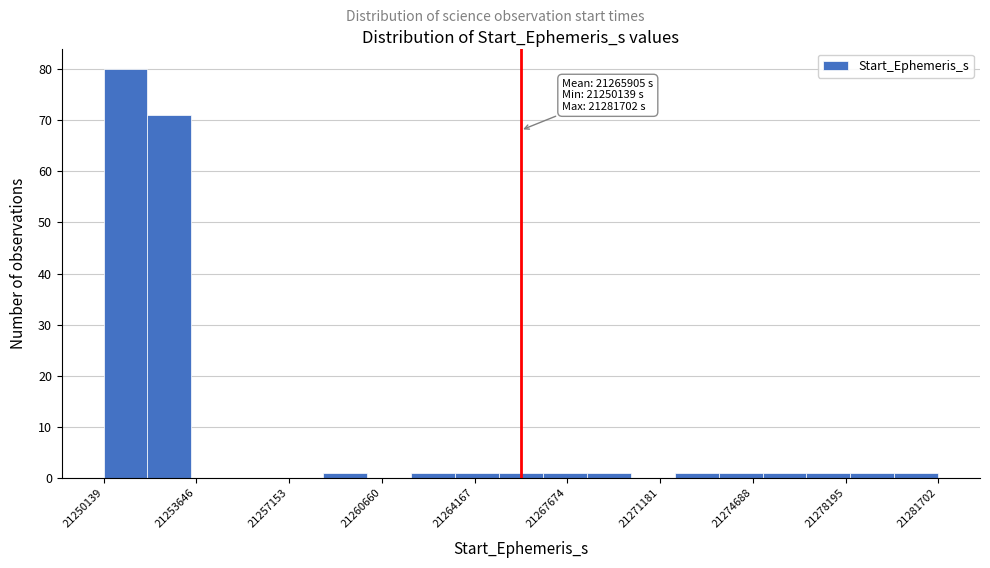

Read against the x-axis, roughly where is the centre of the tallest bar?

21251000